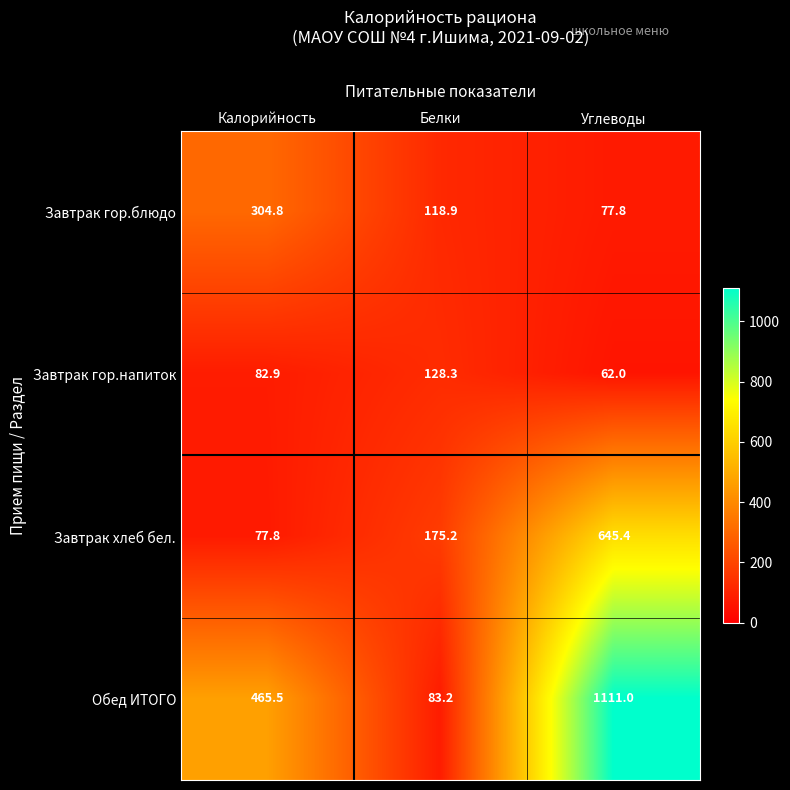

The Завтрак гор.напиток series shows 20.5 at Калорийность. True or false?

False